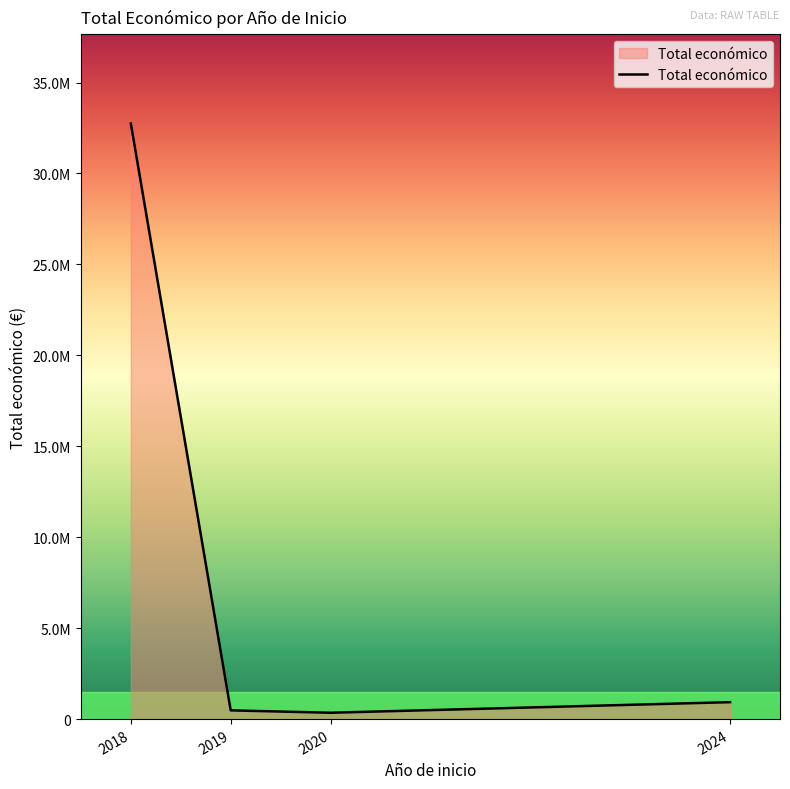

Where is the data nearest to the value 16547388?

2024